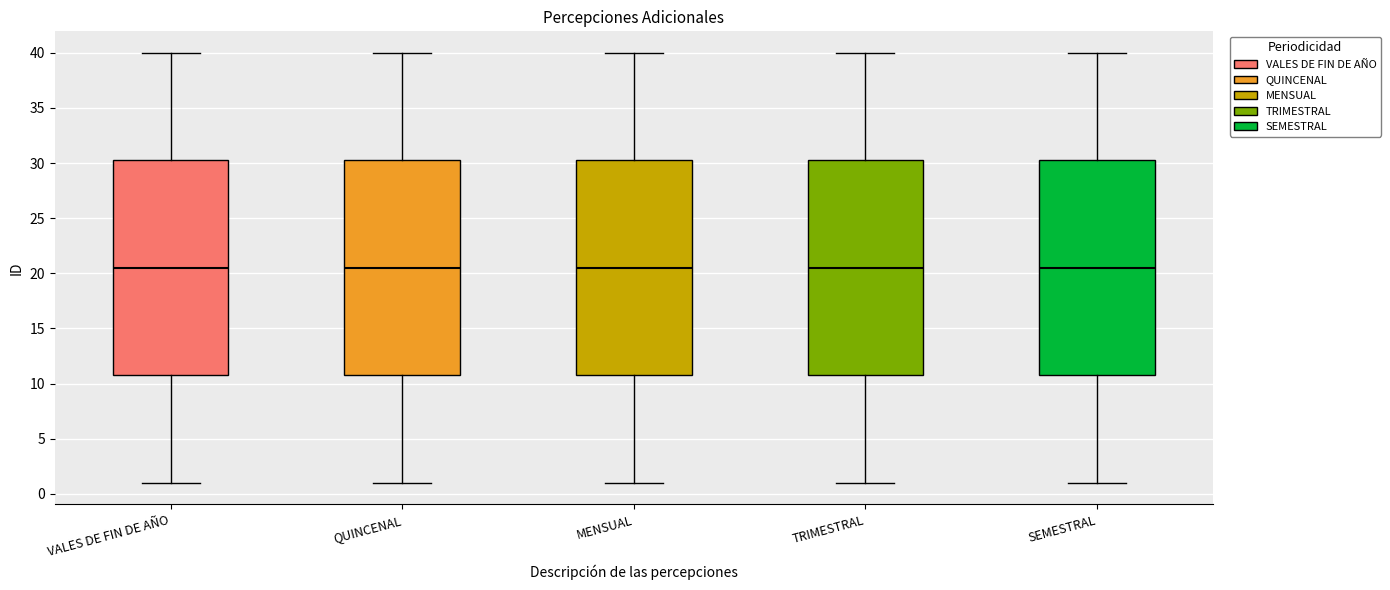

Reading left to right, transcribe this box plot: for each box, give where its median line is, the range the box spans, and where its two whiskers end, as read against the y-axis. The values are not printed on the chart, so give them approximately, as read against the axis.

VALES DE FIN DE AÑO: median 20.5, box 11.0 to 30.5, whiskers 1.0 to 40.0
QUINCENAL: median 20.5, box 11.0 to 30.5, whiskers 1.0 to 40.0
MENSUAL: median 20.5, box 11.0 to 30.5, whiskers 1.0 to 40.0
TRIMESTRAL: median 20.5, box 11.0 to 30.5, whiskers 1.0 to 40.0
SEMESTRAL: median 20.5, box 11.0 to 30.5, whiskers 1.0 to 40.0